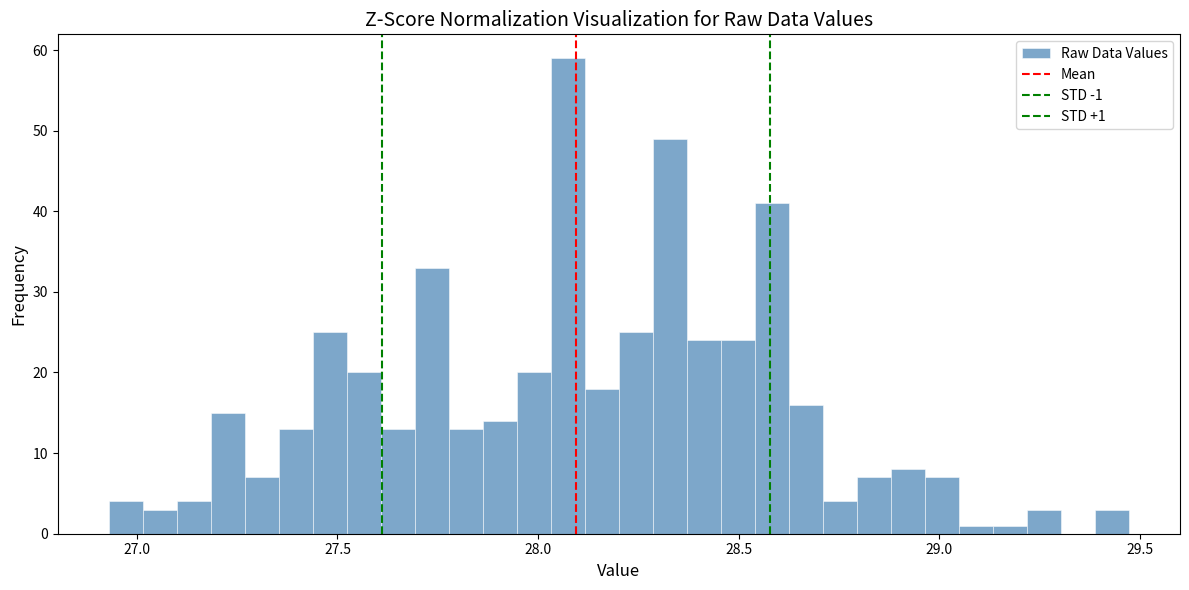

Around what value on the x-axis is the tallest bar? Give the approximate position of its centre, as read against the axis.

28.05